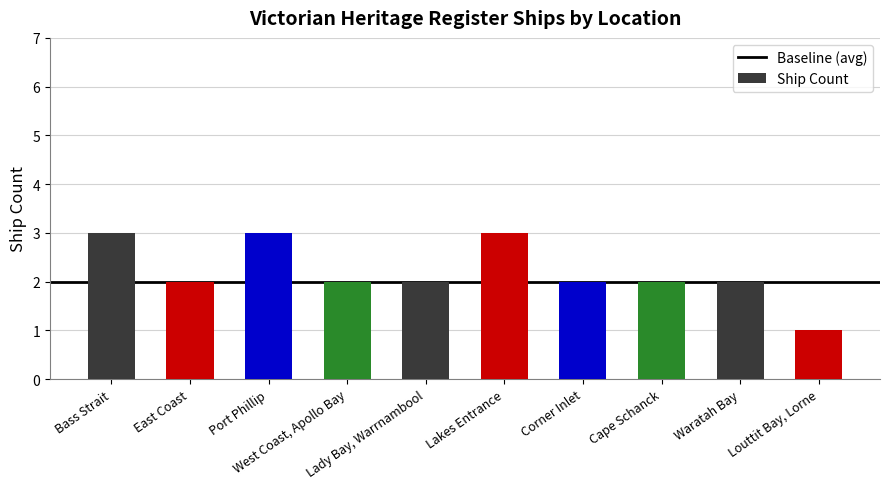

What is the change in value from Port Phillip to Waratah Bay?

-1